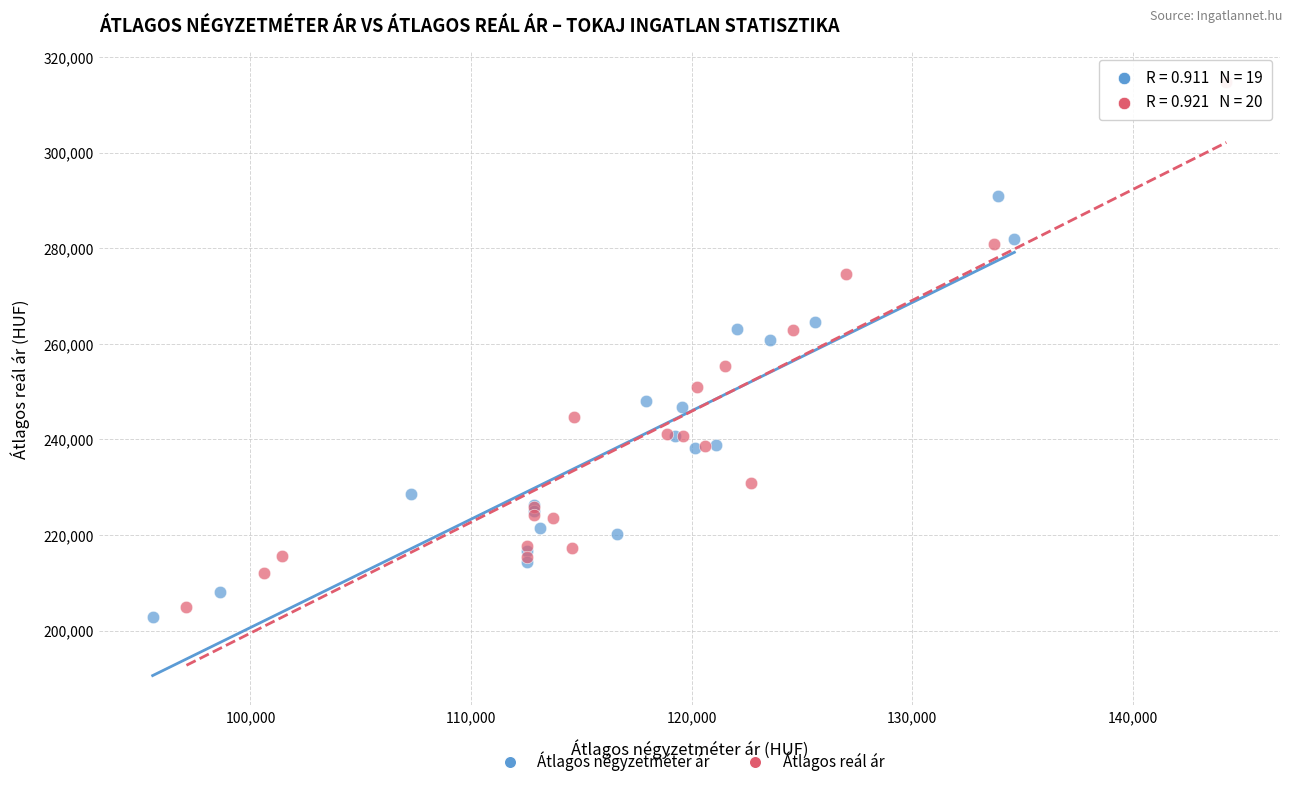

Which series contains the highest Y value?

Átlagos reál ár